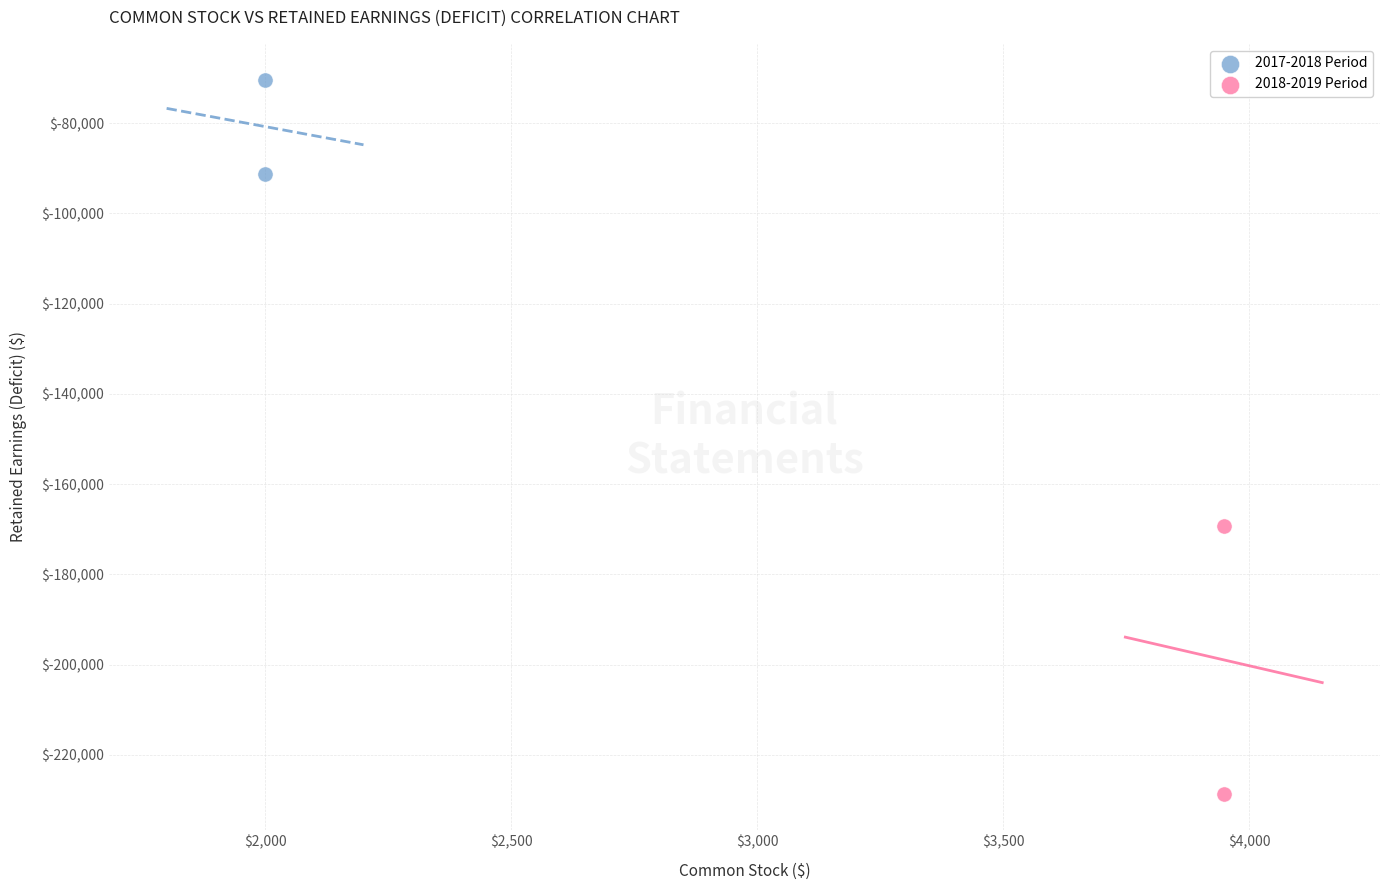

What are all the series names shown in the legend?

2017-2018 Period, 2018-2019 Period